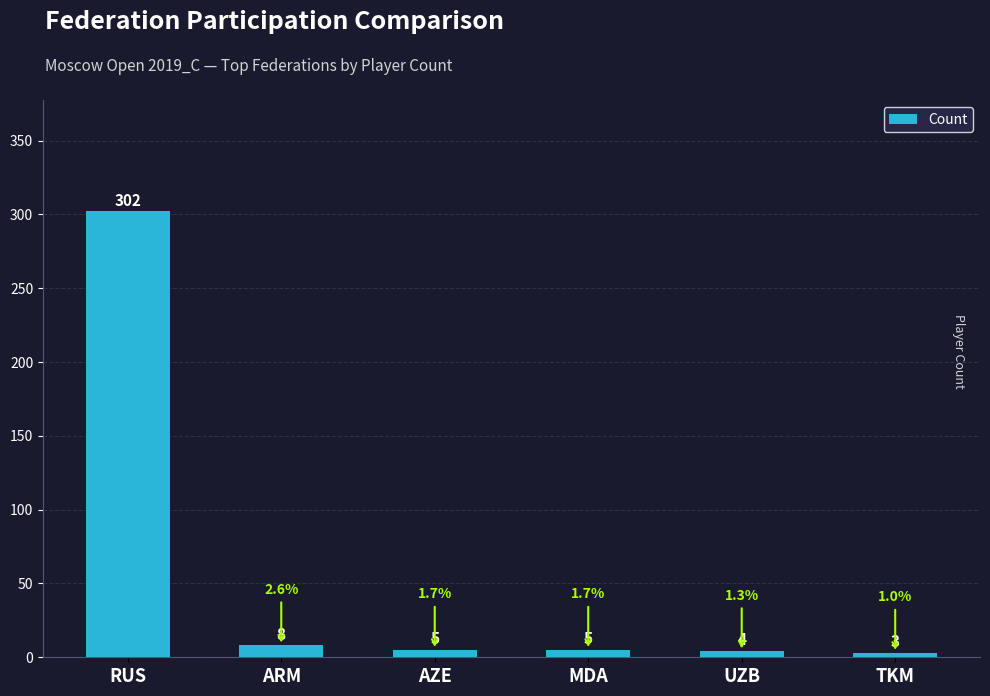

What is the sum of all values?

327